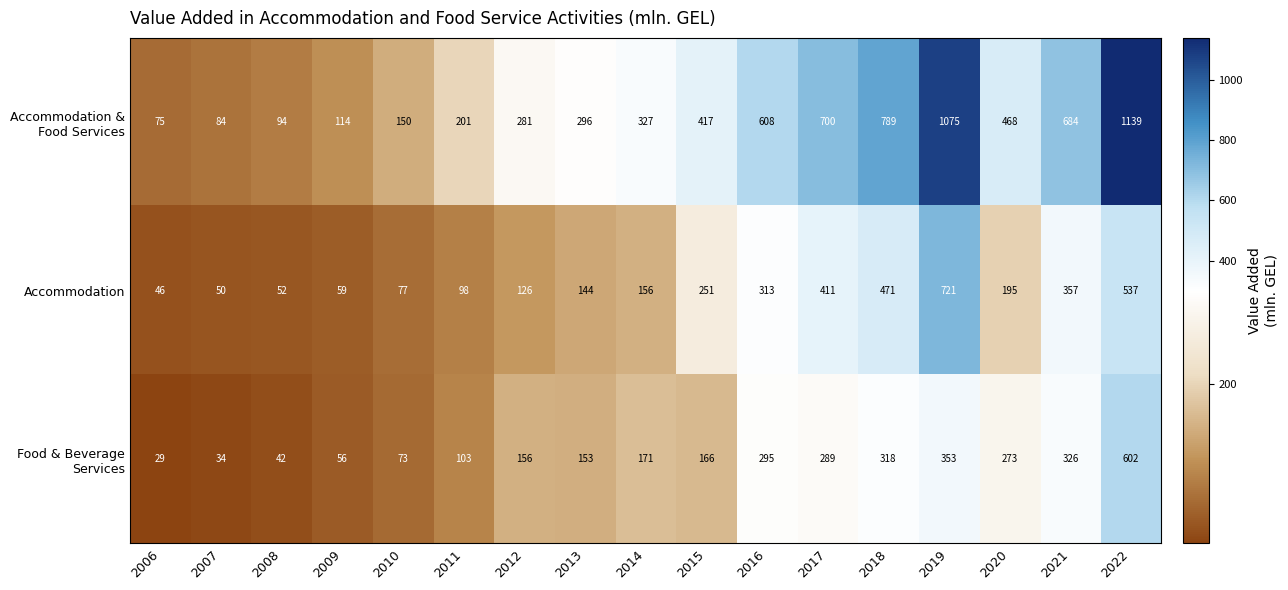

Rank the categories by Accommodation value from highest to lowest.

2019, 2022, 2018, 2017, 2021, 2016, 2015, 2020, 2014, 2013, 2012, 2011, 2010, 2009, 2008, 2007, 2006